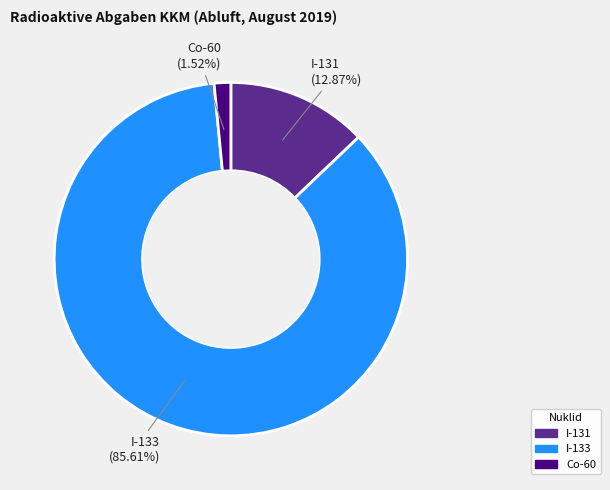

What percentage is the I-131 slice, to the nearest percent?

13%